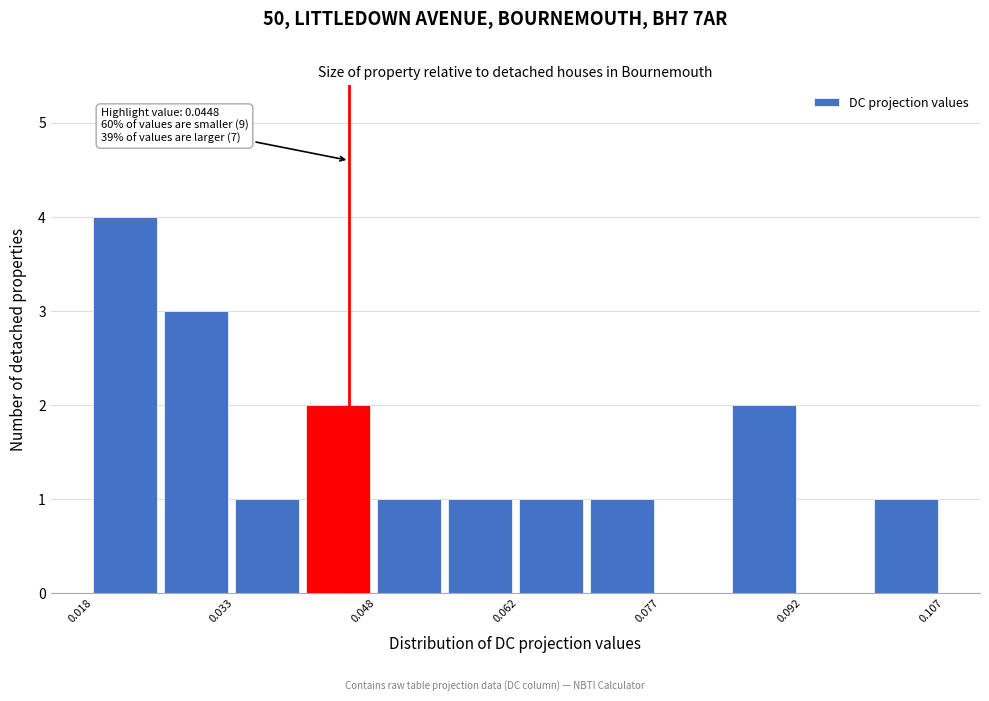

Read against the x-axis, roughly where is the centre of the tallest bar?

0.022